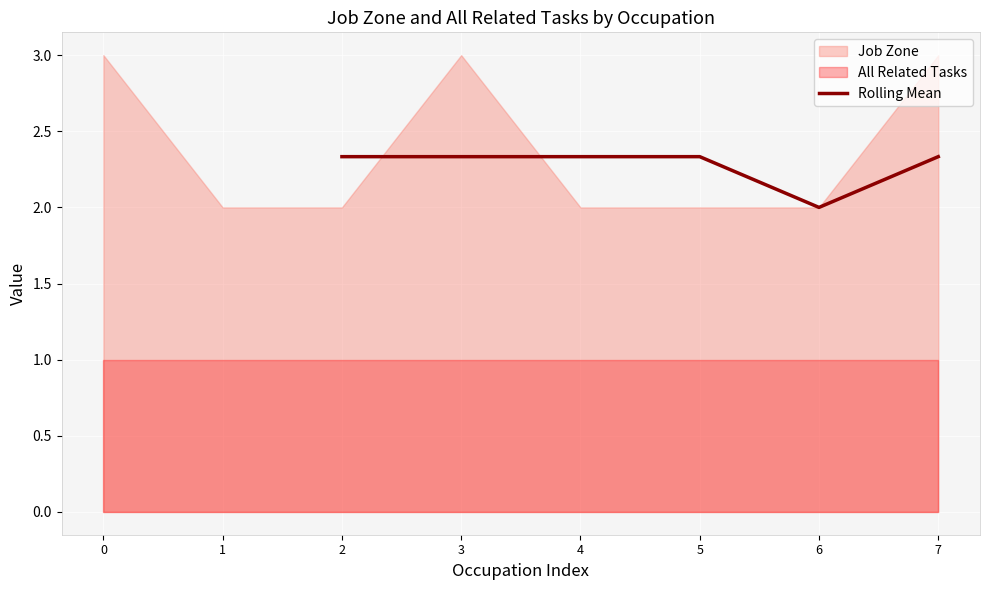

At which label does Rolling Mean reach its minimum?

6